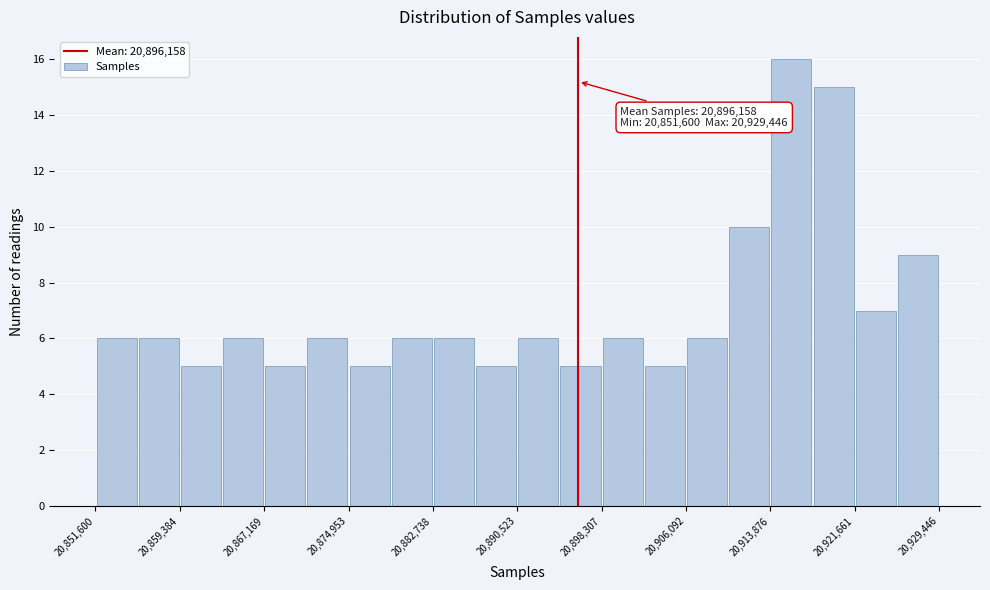

Read against the x-axis, roughly where is the centre of the tallest bar?

20916000